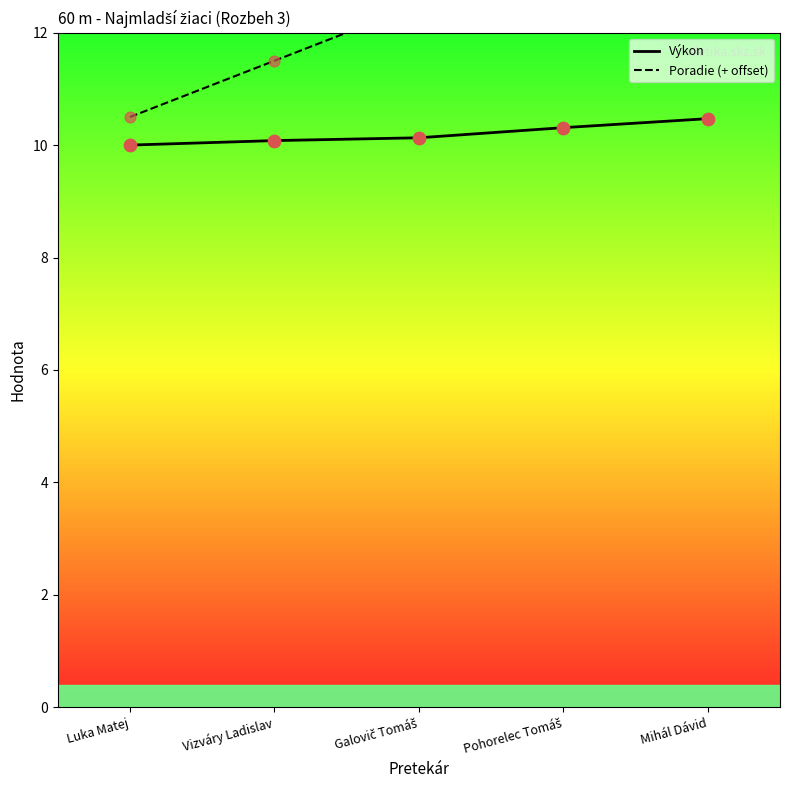

At which category is the sum across all series the highest?

Mihál Dávid